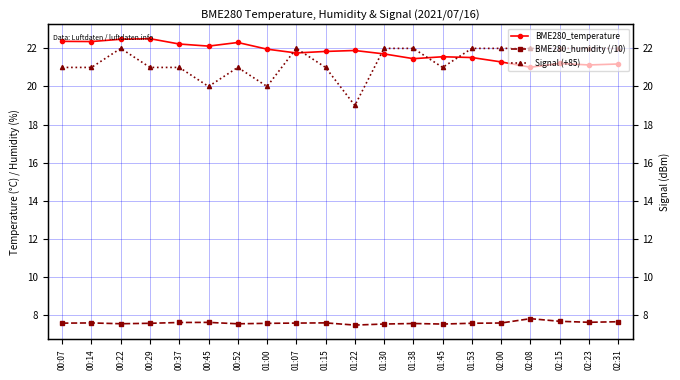

What is the difference between the maximum and minimum values in the BME280_temperature series?

1.5